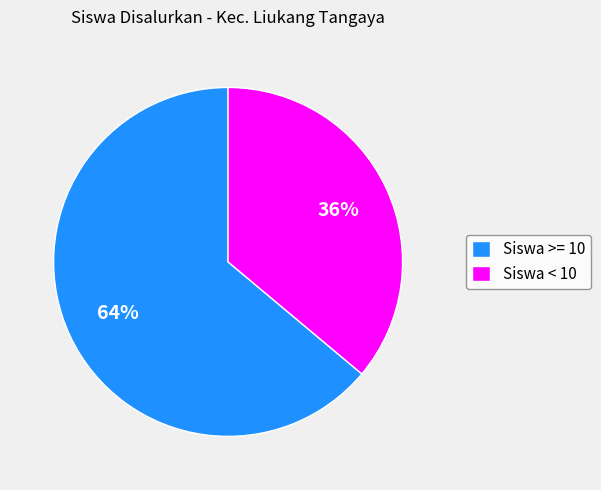

To the nearest percent, what percentage of the pie is Siswa >= 10?

64%